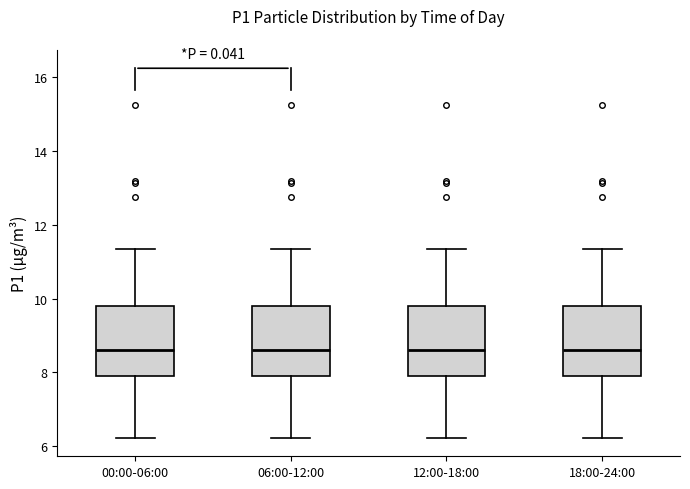

Reading left to right, read every box against the y-axis: the position of its median line, the range the box covers, and the ends of its whiskers. The values are not printed on the chart, so give them approximately, as read against the axis.

00:00-06:00: median 8.6, box 8.0 to 9.8, whiskers 6.2 to 11.4
06:00-12:00: median 8.6, box 8.0 to 9.8, whiskers 6.2 to 11.4
12:00-18:00: median 8.6, box 8.0 to 9.8, whiskers 6.2 to 11.4
18:00-24:00: median 8.6, box 8.0 to 9.8, whiskers 6.2 to 11.4